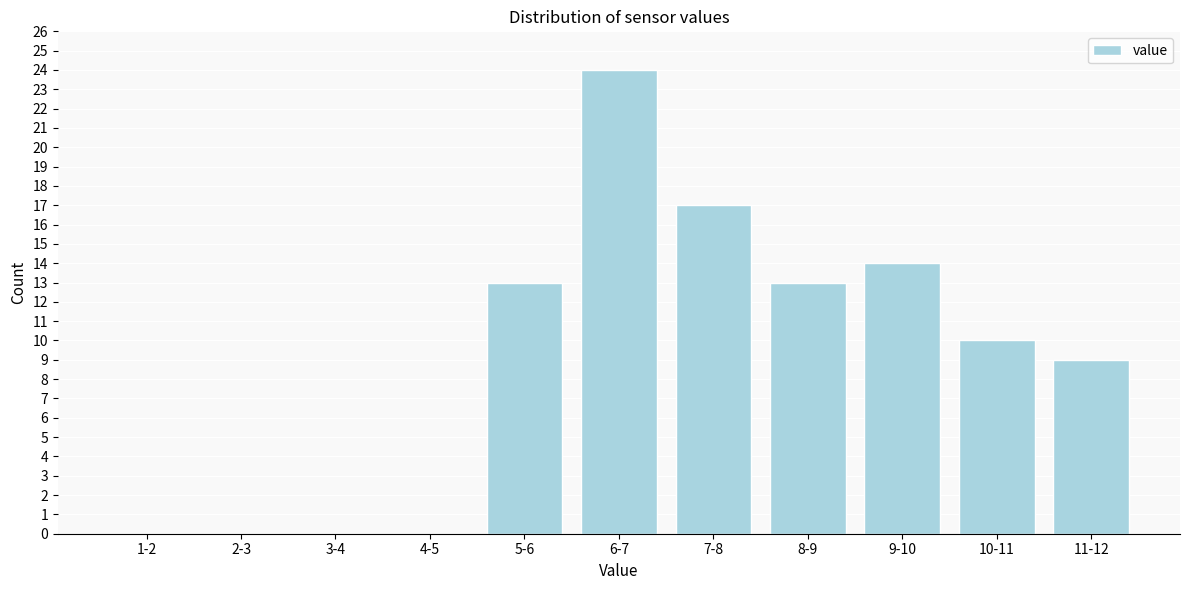

Reading right to left, list all the values displayed in this chart.

11-12=9	10-11=10	9-10=14	8-9=13	7-8=17	6-7=24	5-6=13	4-5=0	3-4=0	2-3=0	1-2=0